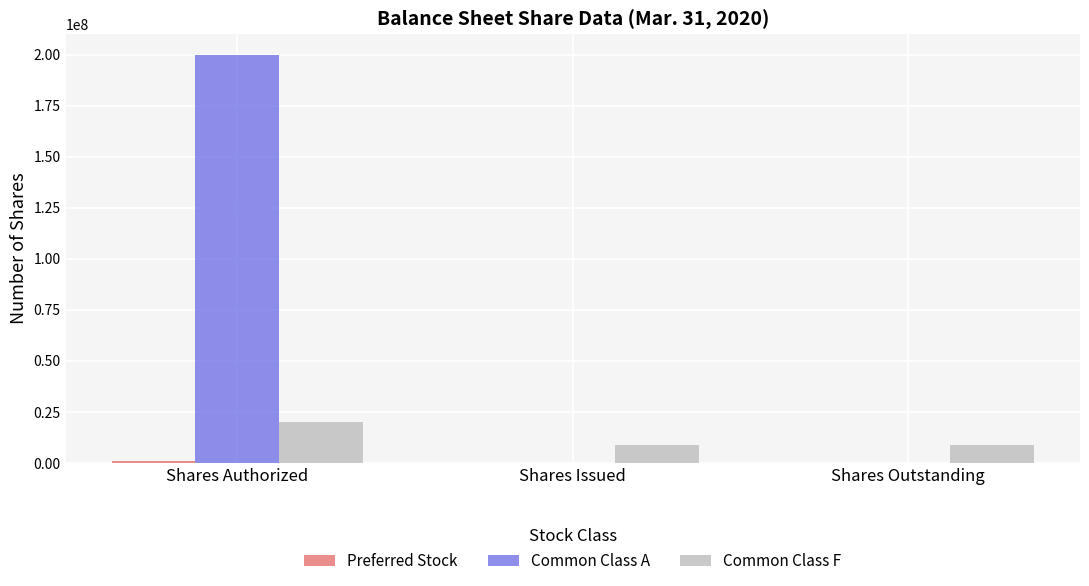

True or false: Common Class F has a value of 8625000 at Shares Outstanding.

True